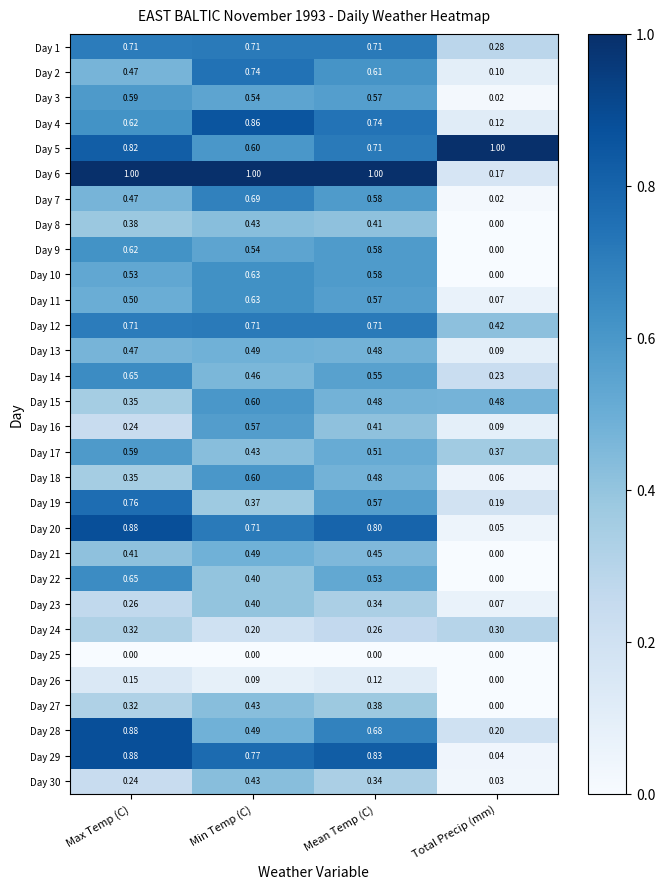

Which category has the highest value in the Day 28 series?

Max Temp (C)